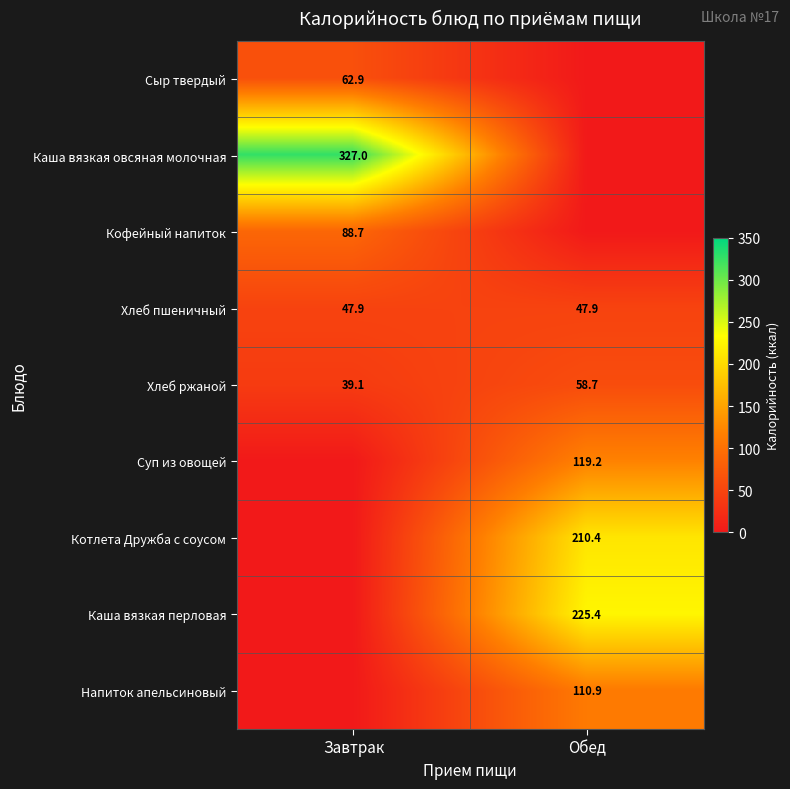

True or false: Хлеб пшеничный has a value of 19.3 at Обед.

False